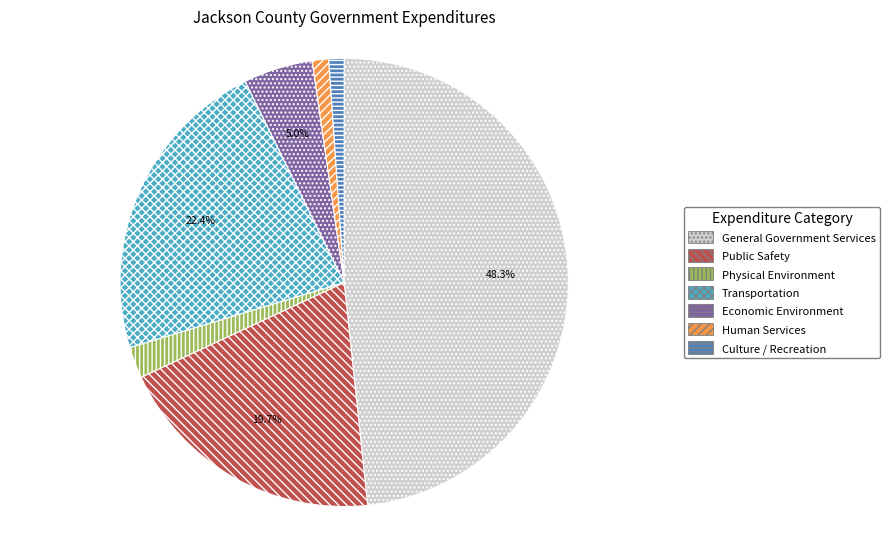

What portion of the pie excludes Economic Environment?

95.0%